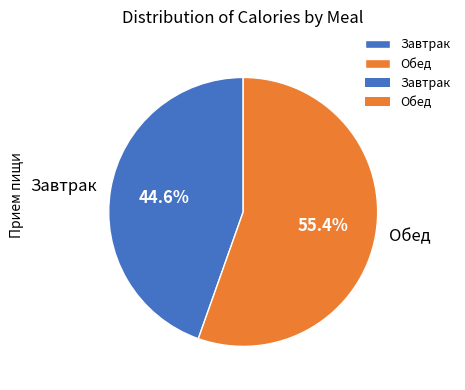

What is the ratio of the value at Завтрак to the value at Обед?

0.8